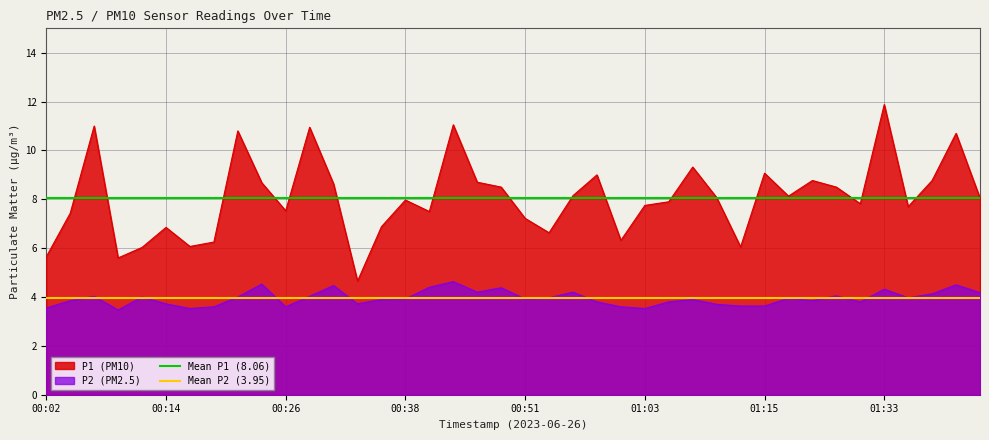

True or false: P2 (PM2.5) has a value of 0.8 at 01:15.

False